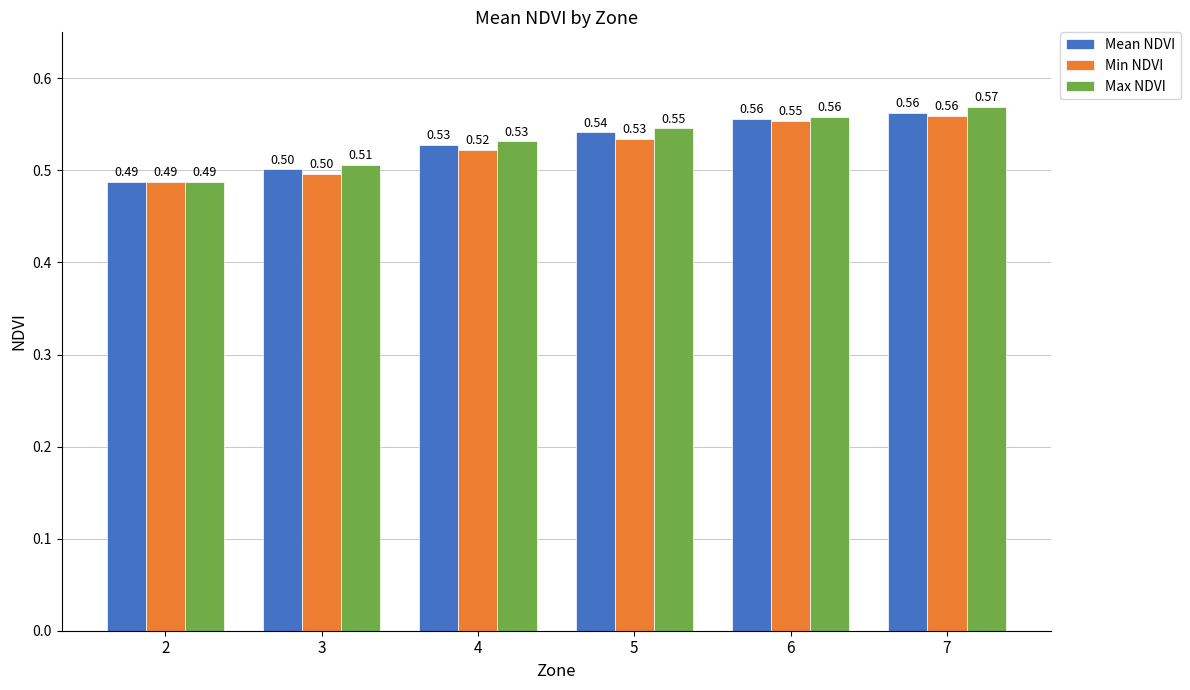

List the labels in order of Min NDVI value, largest first.

7, 6, 5, 4, 3, 2